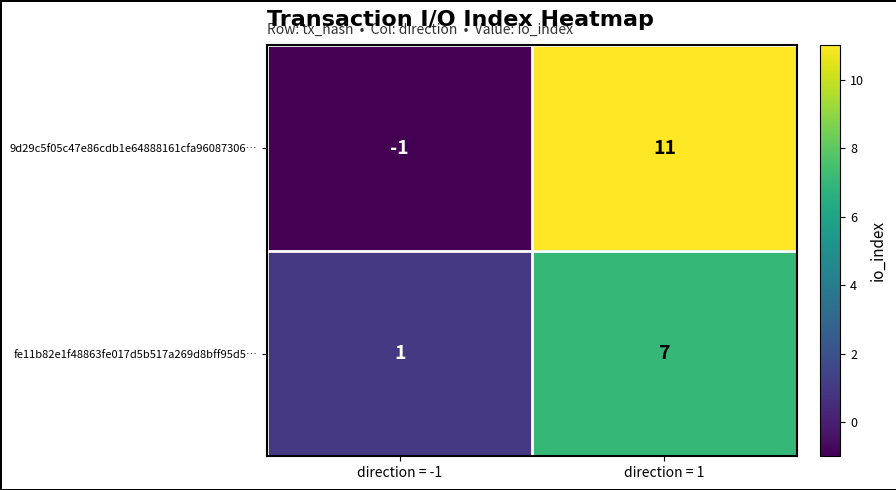

What is the greatest value displayed?

11